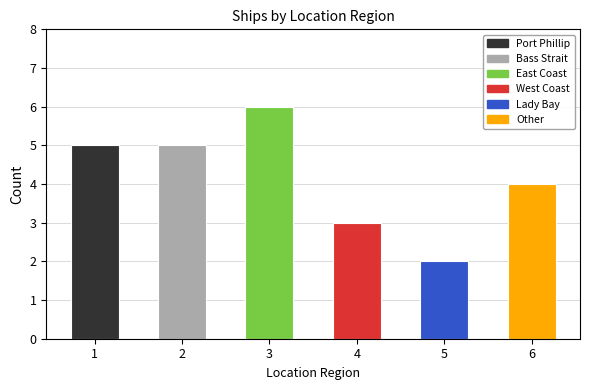

What is the change in value from 1 to 5?

-3